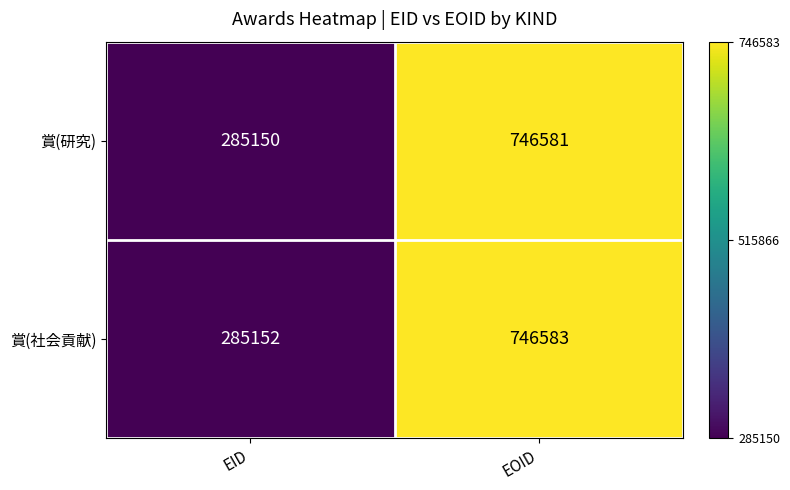

List the series in order of their peak value, highest first.

賞(社会貢献), 賞(研究)